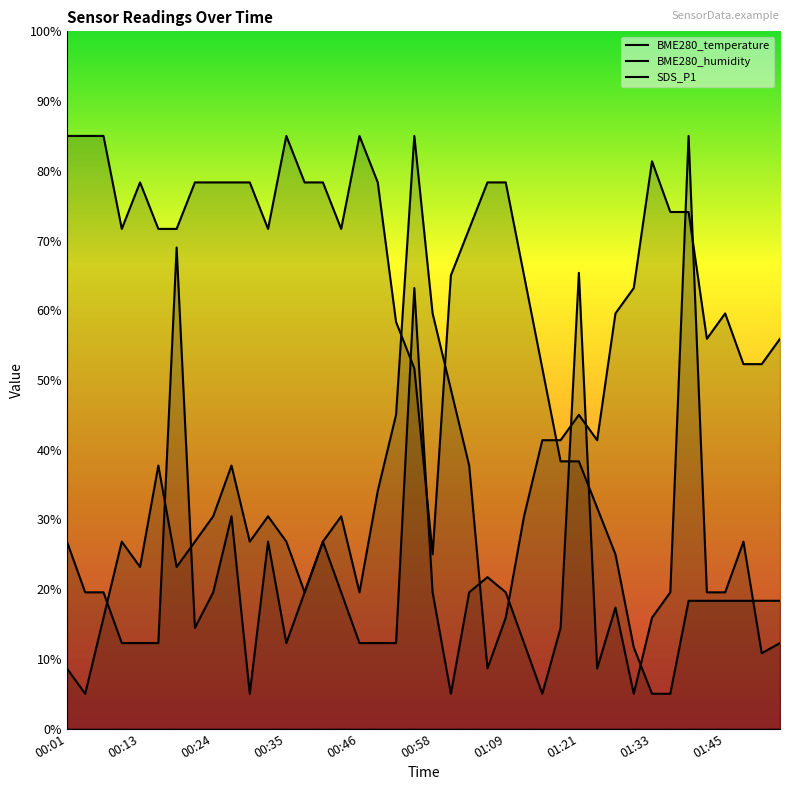

The SDS_P1 series shows 12.3 at 00:49. True or false?

True